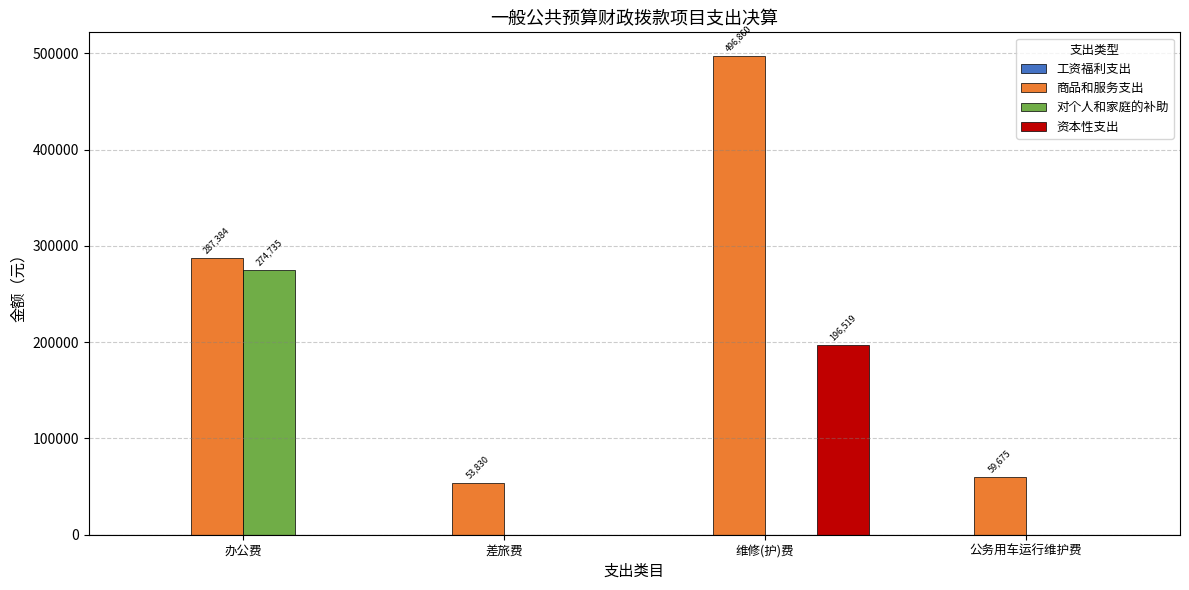

Which series has the largest total across all categories?

商品和服务支出